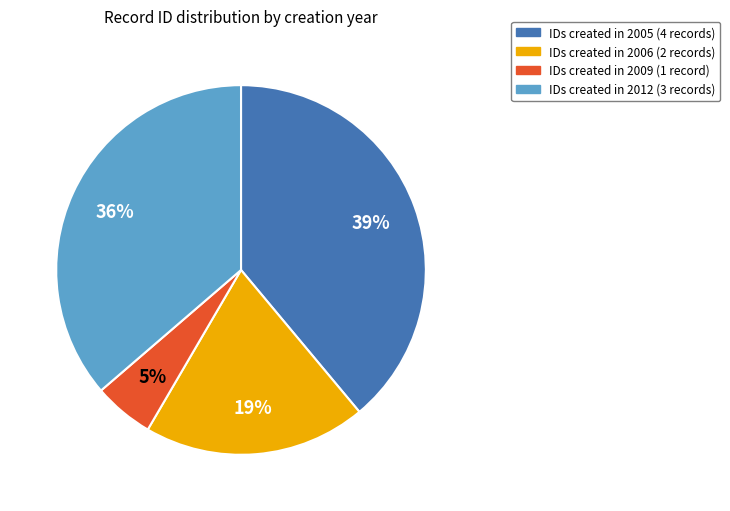

Does any single category account for the majority?

No